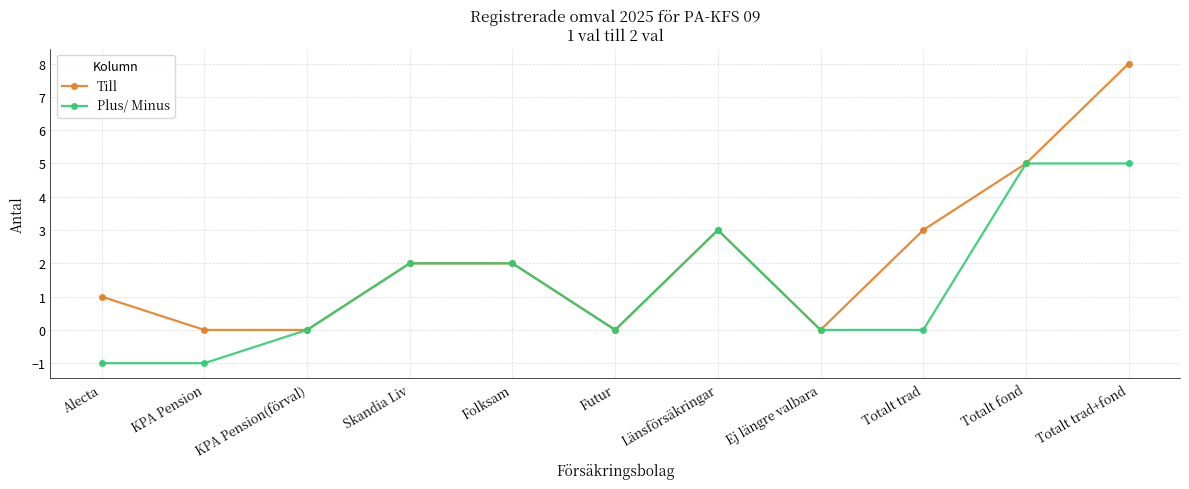

List the series in order of their peak value, highest first.

Till, Plus/ Minus